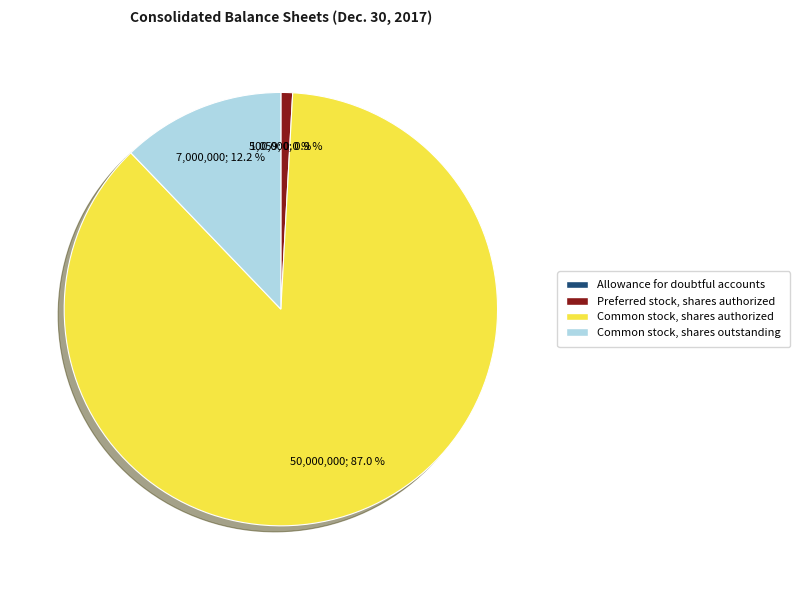

What percentage is NOT represented by Preferred stock, shares authorized?

99.1%